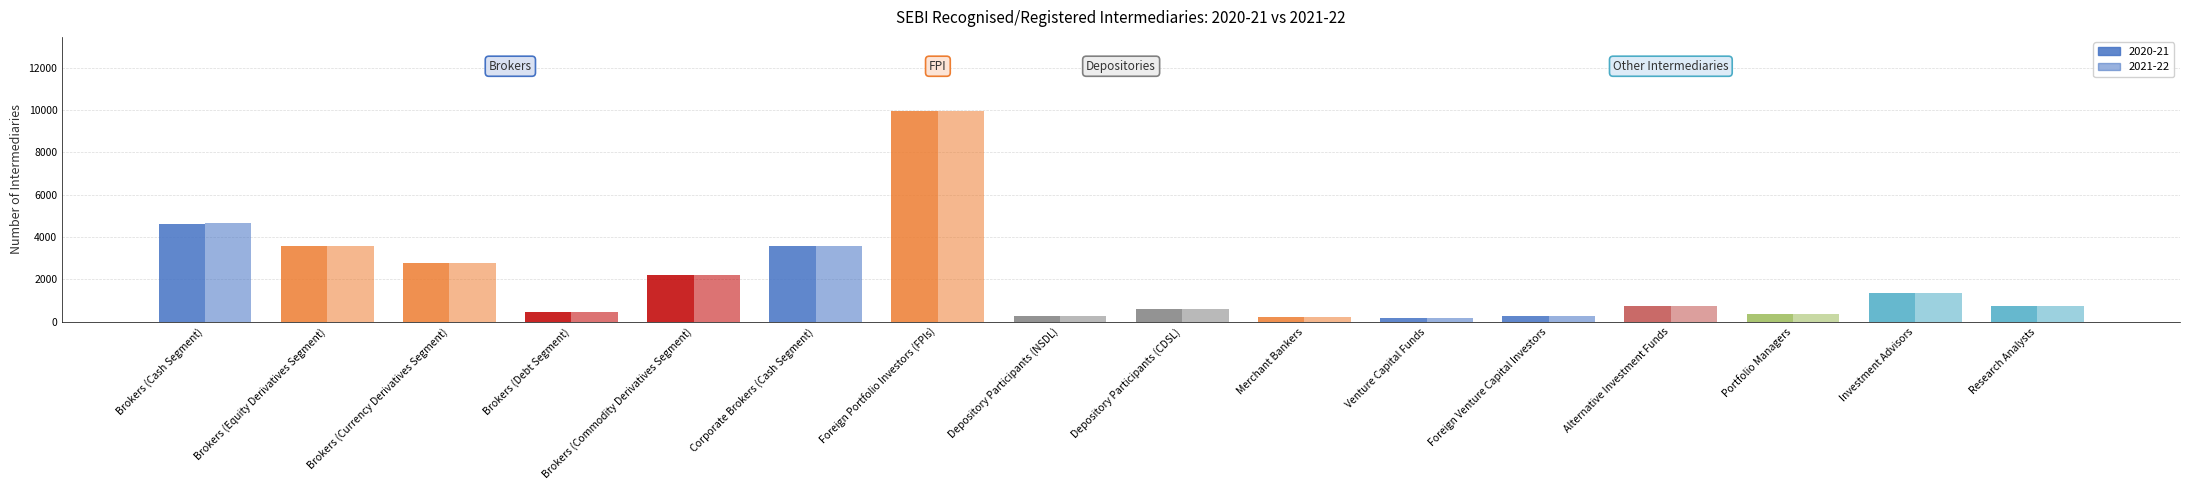

How many bars are there in each group?

2